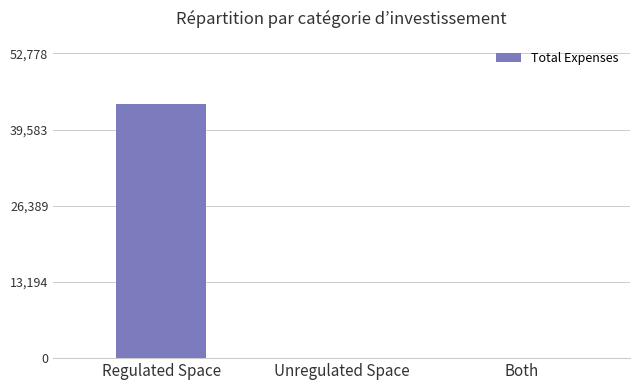

The chart shows a value of 0.0 at Both. True or false?

True